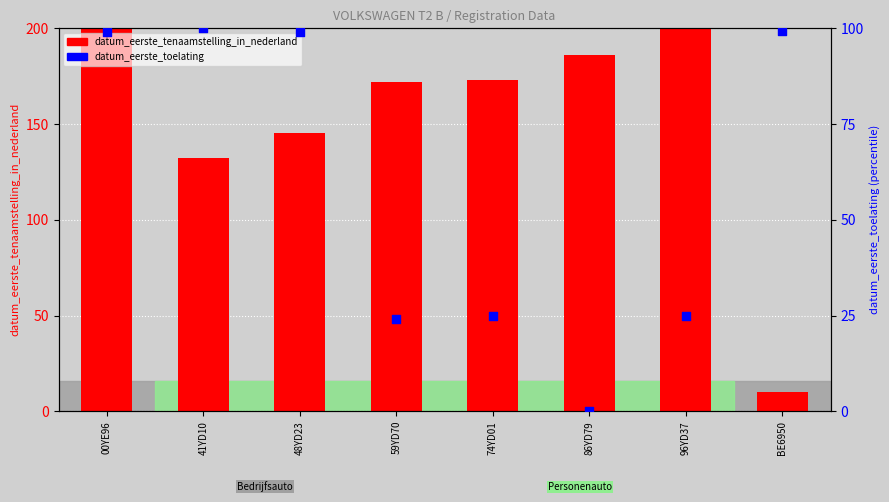

What are all the series names shown in the legend?

datum_eerste_tenaamstelling_in_nederland, datum_eerste_toelating